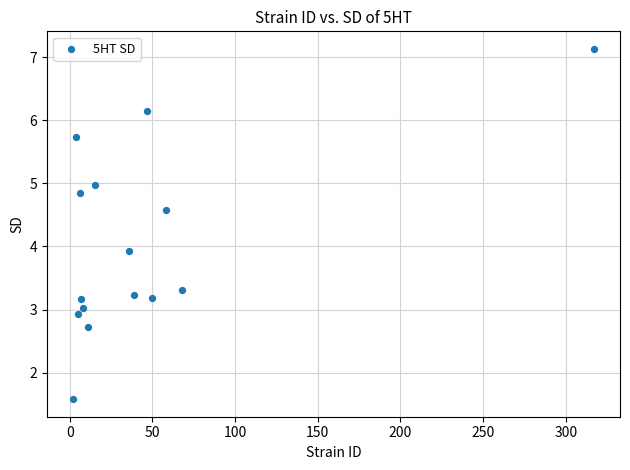

What Y value in the scatter plot is closest to 4?

3.9